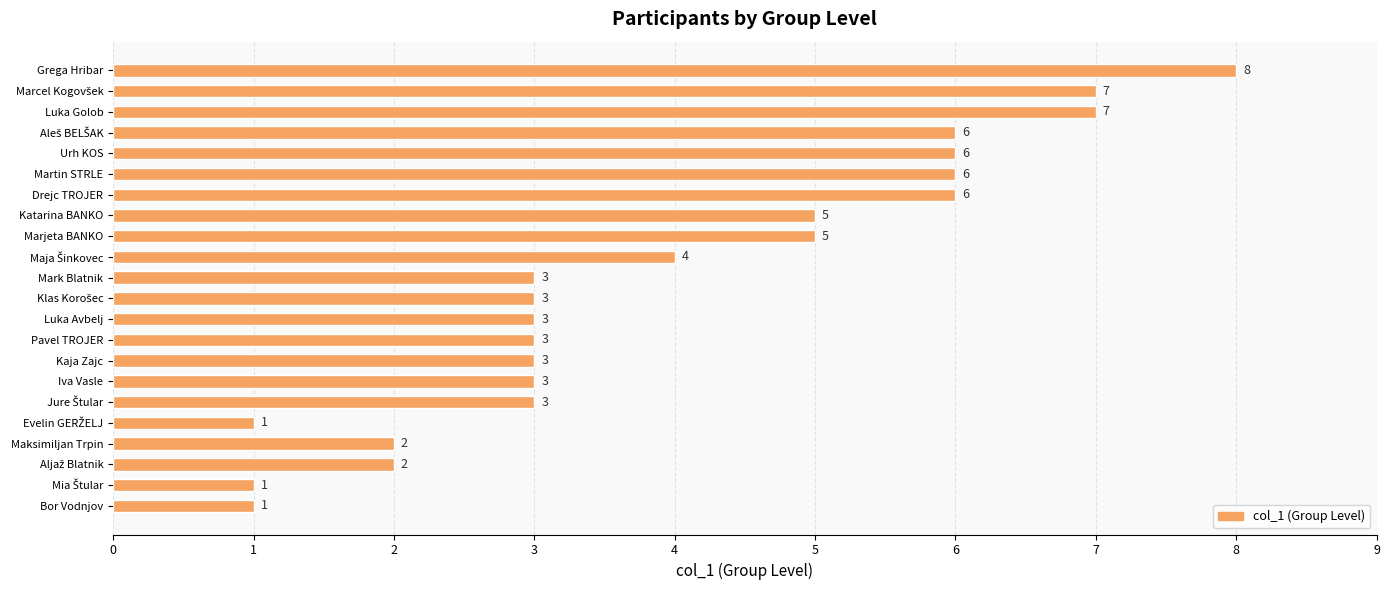

Reading top to bottom, list all the values displayed in this chart.

8	7	7	6	6	6	6	5	5	4	3	3	3	3	3	3	3	1	2	2	1	1